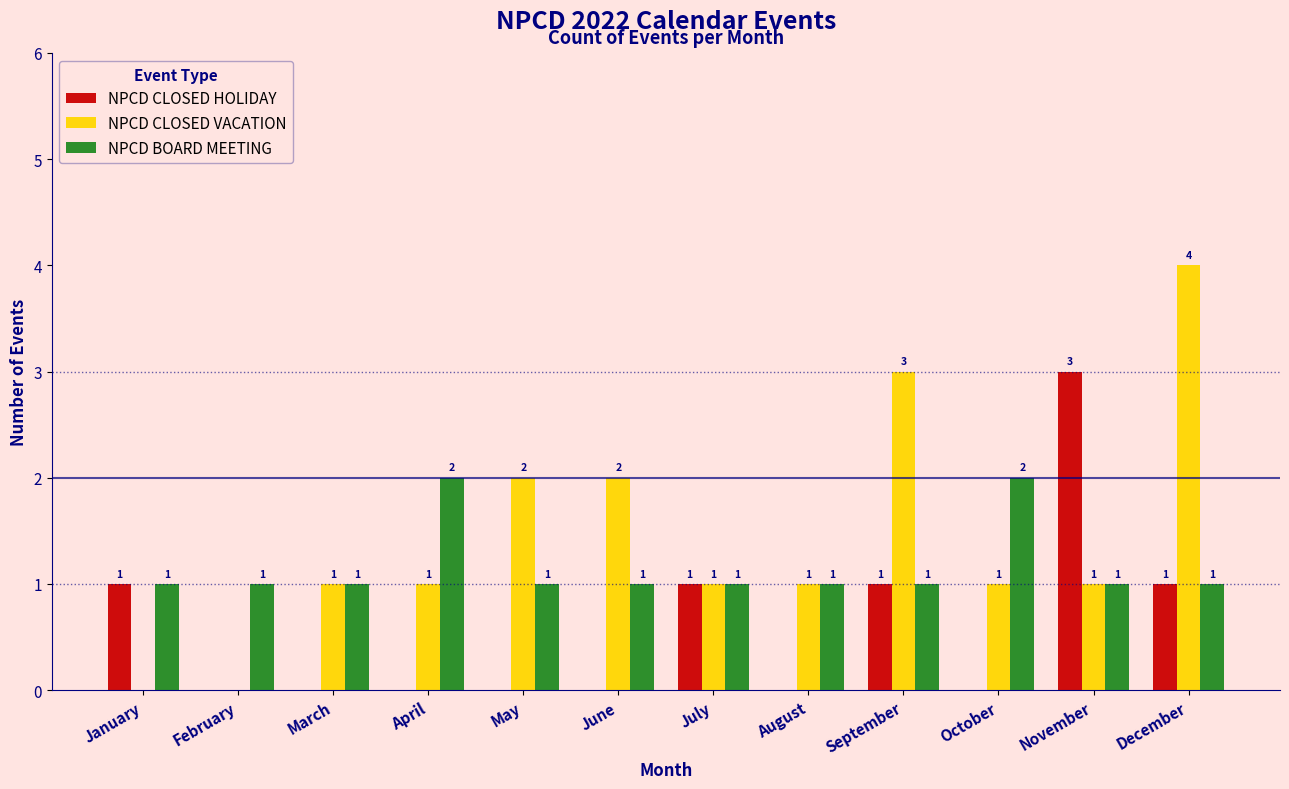

Reading left to right, transcribe all the data shown in this chart.

NPCD CLOSED HOLIDAY: January=1	February=0	March=0	April=0	May=0	June=0	July=1	August=0	September=1	October=0	November=3	December=1
NPCD CLOSED VACATION: January=0	February=0	March=1	April=1	May=2	June=2	July=1	August=1	September=3	October=1	November=1	December=4
NPCD BOARD MEETING: January=1	February=1	March=1	April=2	May=1	June=1	July=1	August=1	September=1	October=2	November=1	December=1